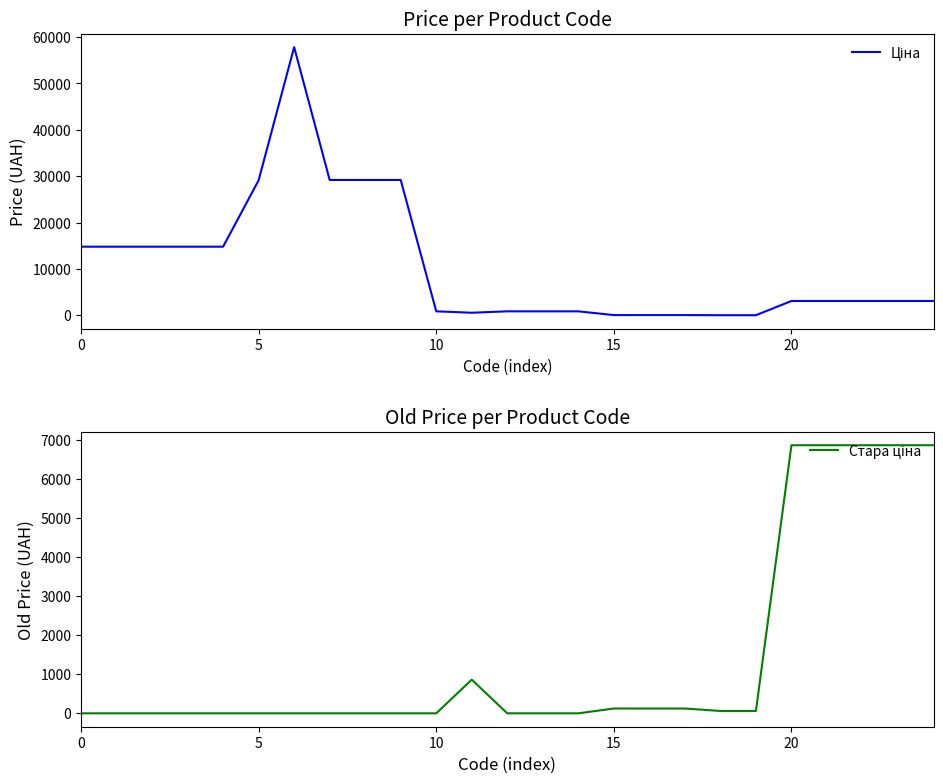

Which series has the widest spread of values?

Ціна